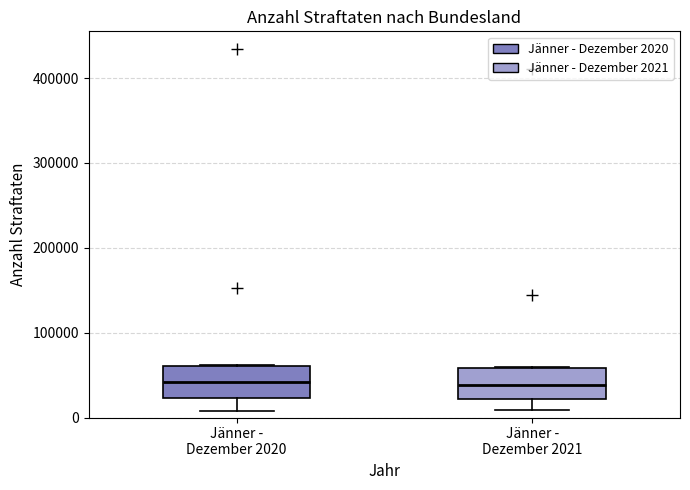

Where is the lower edge of the box for Jänner - Dezember 2021 on the y-axis? The values are not printed on the chart, so give them approximately, as read against the axis.

20000